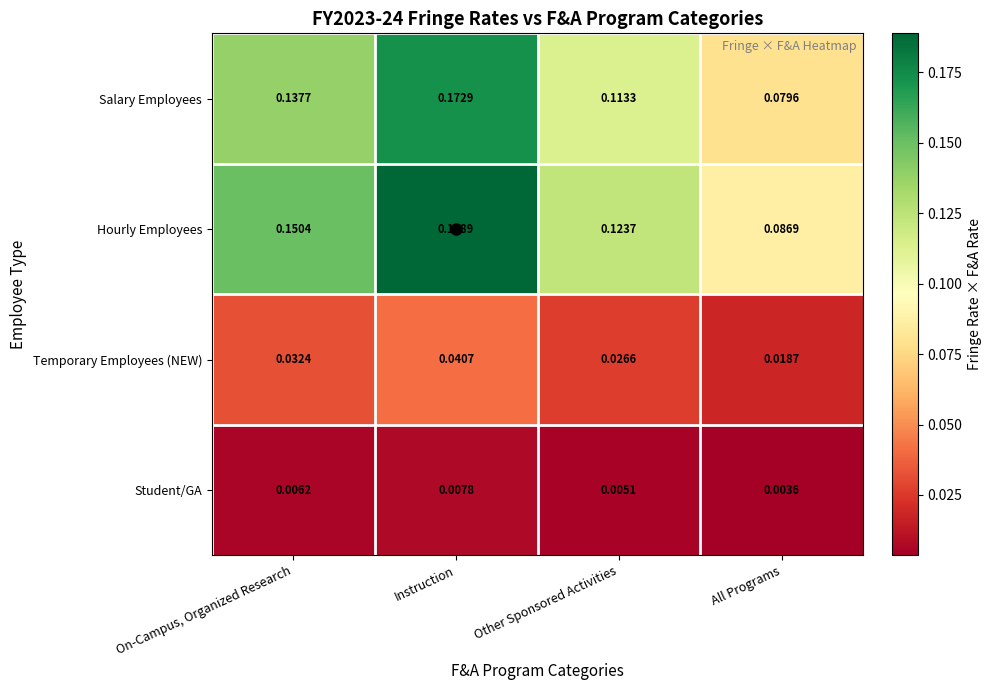

Is the value of Hourly Employees at Other Sponsored Activities greater than the value of Student/GA at On-Campus, Organized Research?

Yes